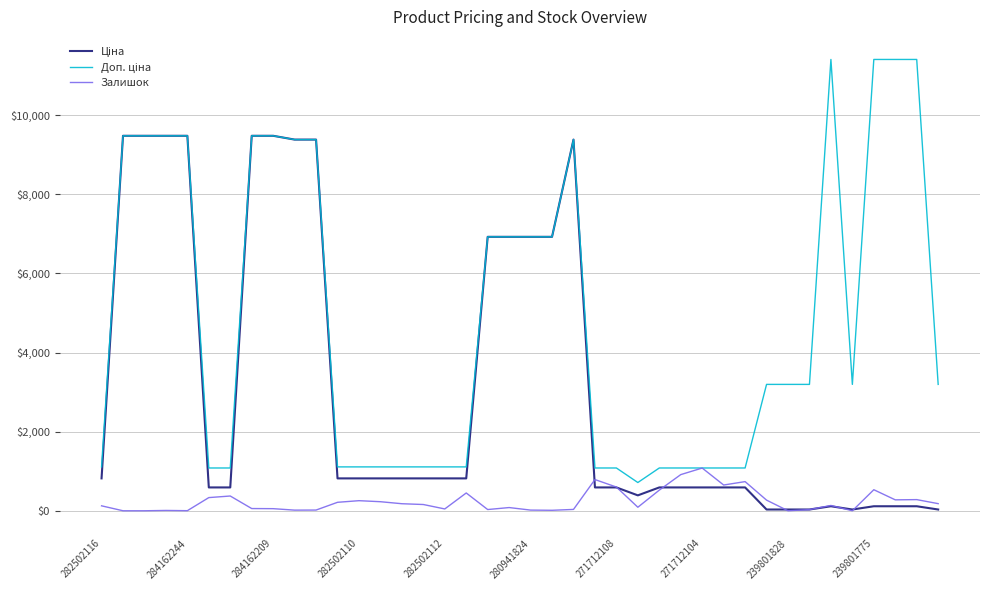

How many lines are shown in the chart?

3